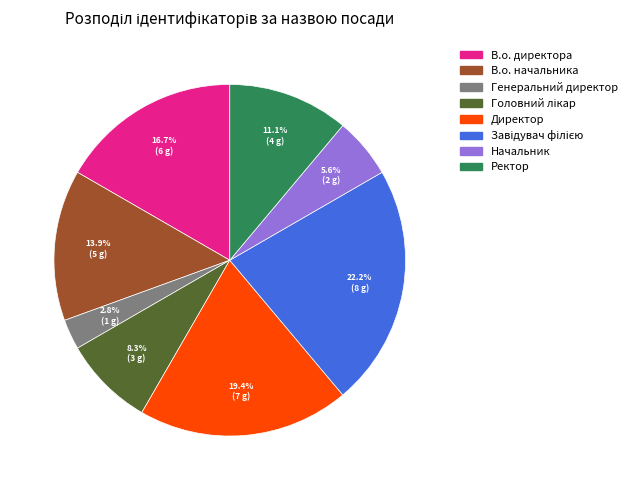

How many segments does this pie chart have?

8